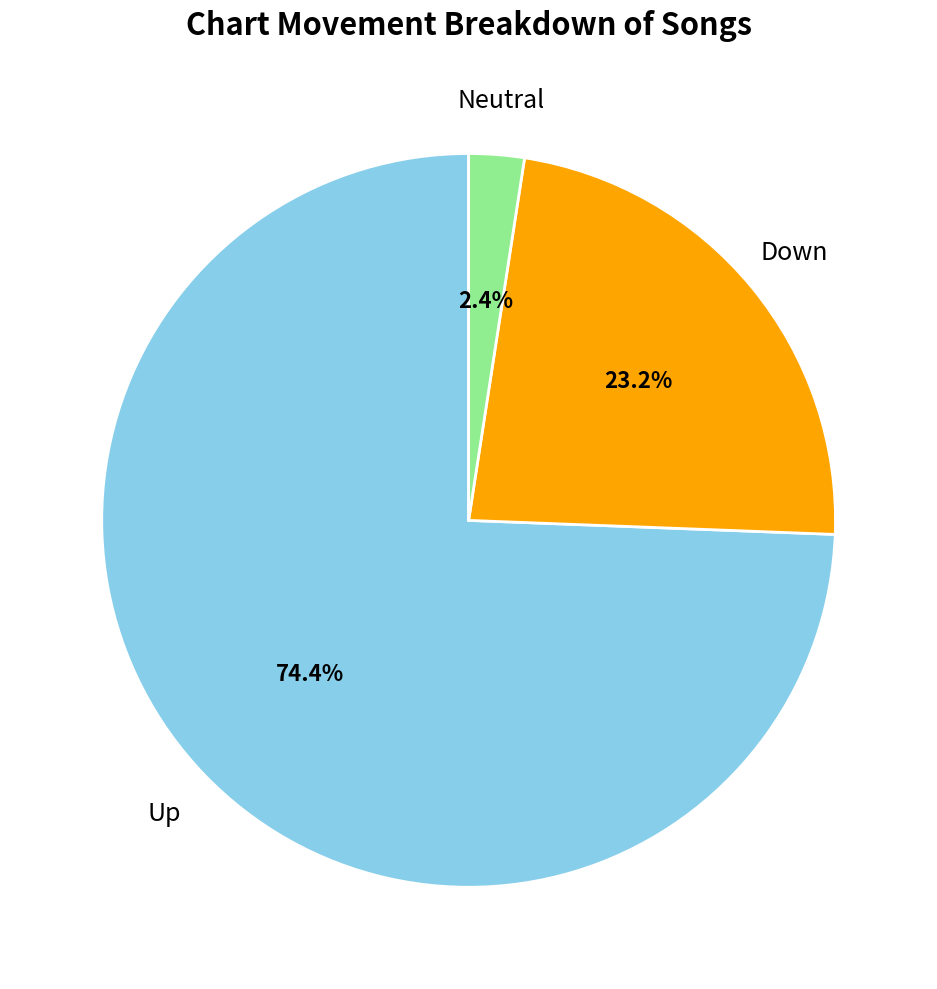

Is there any slice that represents more than half of the pie?

Yes